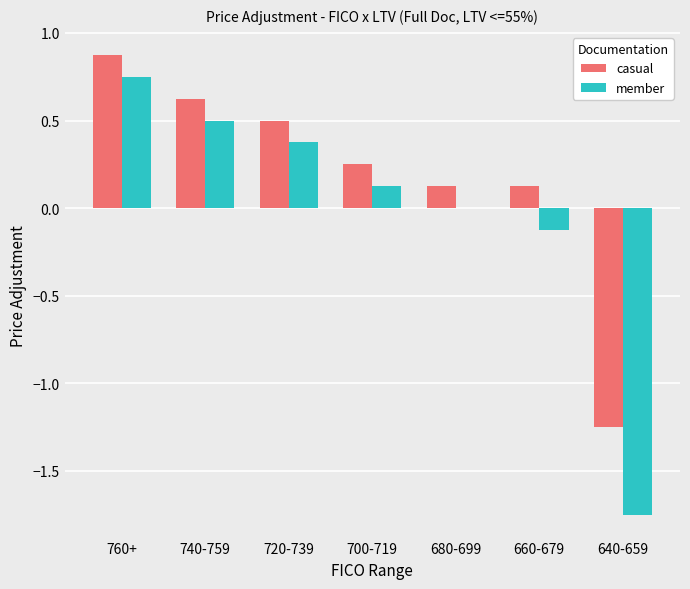

At which category is the sum across all series the highest?

760+